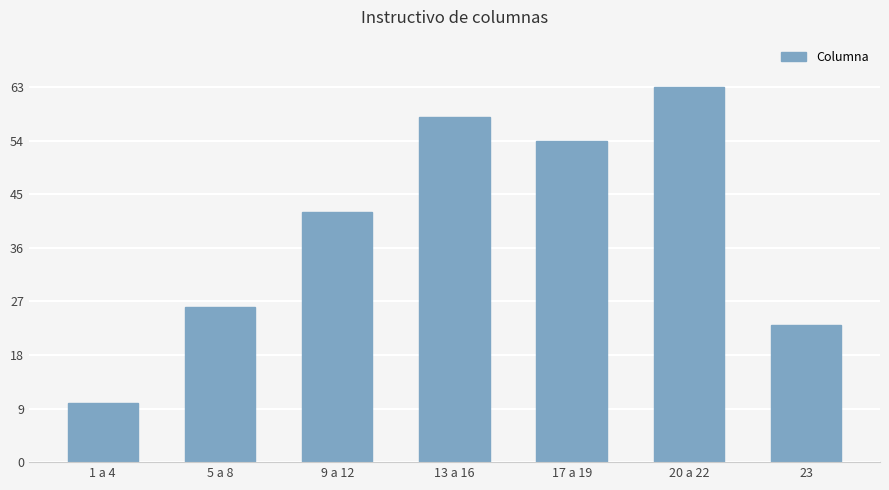

What is the ratio of the value at 13 a 16 to the value at 1 a 4?

5.8